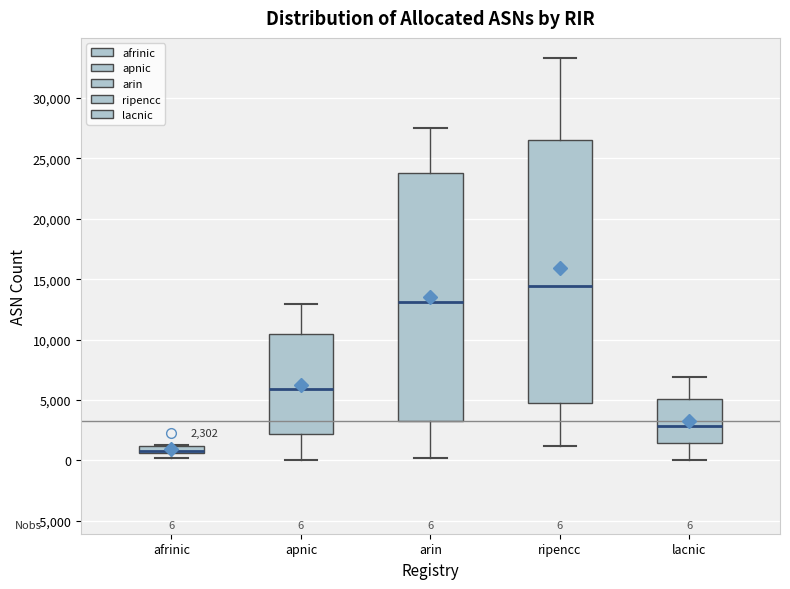

Which box's median line is the lowest?

afrinic